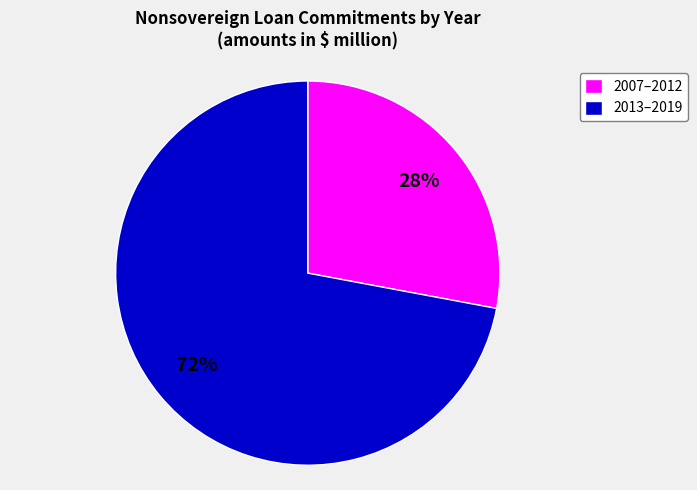

To the nearest percent, what is the difference between the largest and smallest slice percentages?

44%